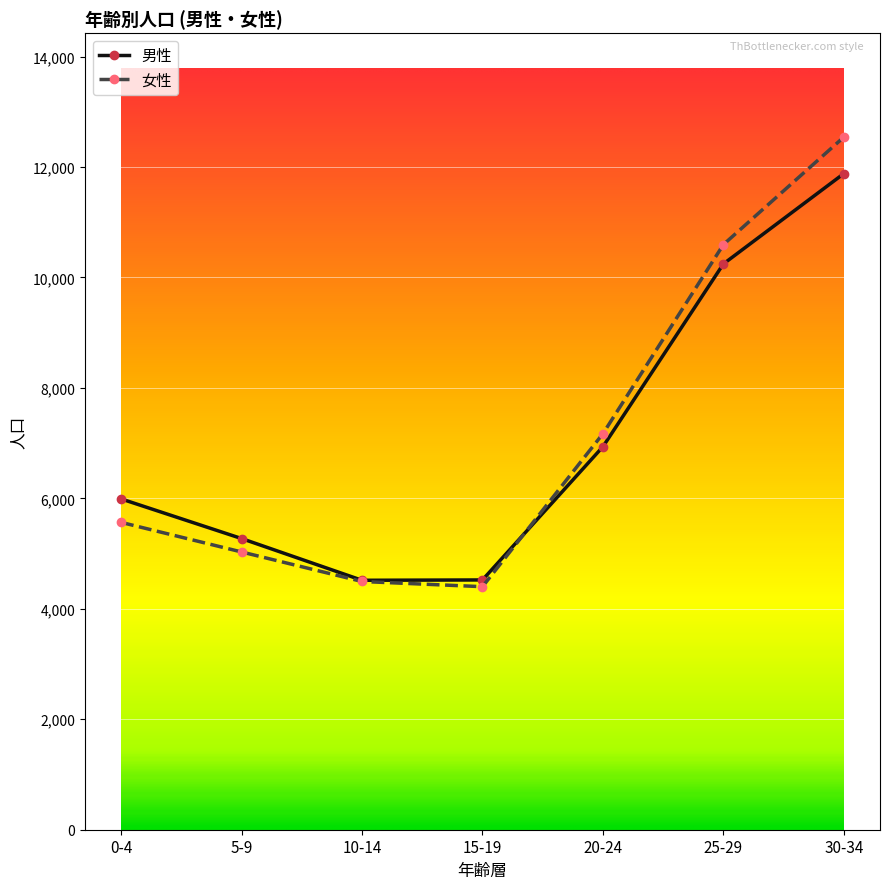

What is the spread (max minus min) of values at 30-34?

661